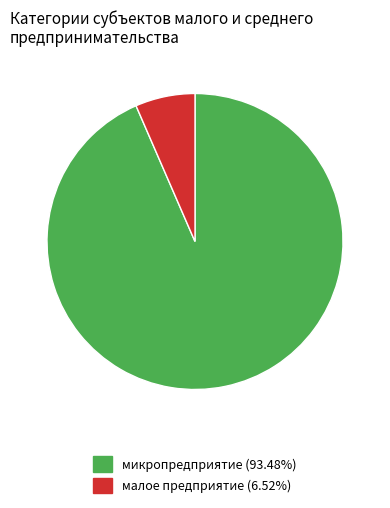

Combined, do малое предприятие and микропредприятие account for over 50%?

Yes